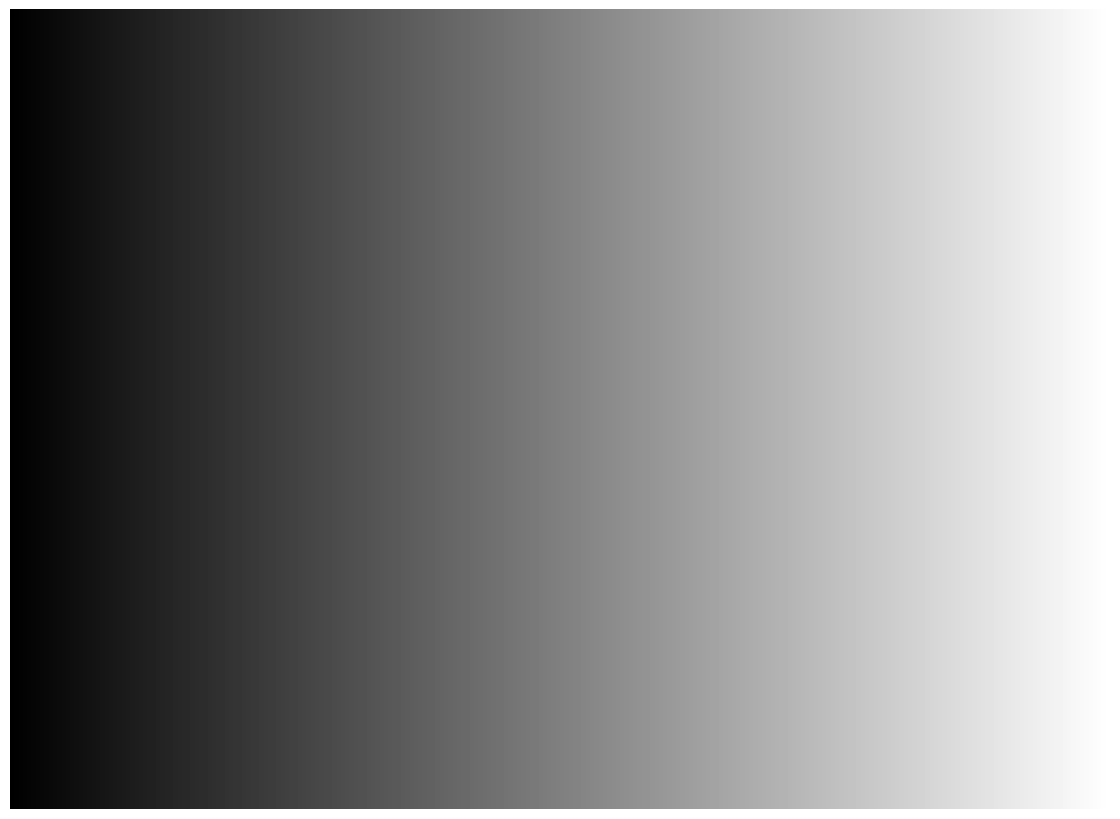

Is there a majority slice in this chart?

No